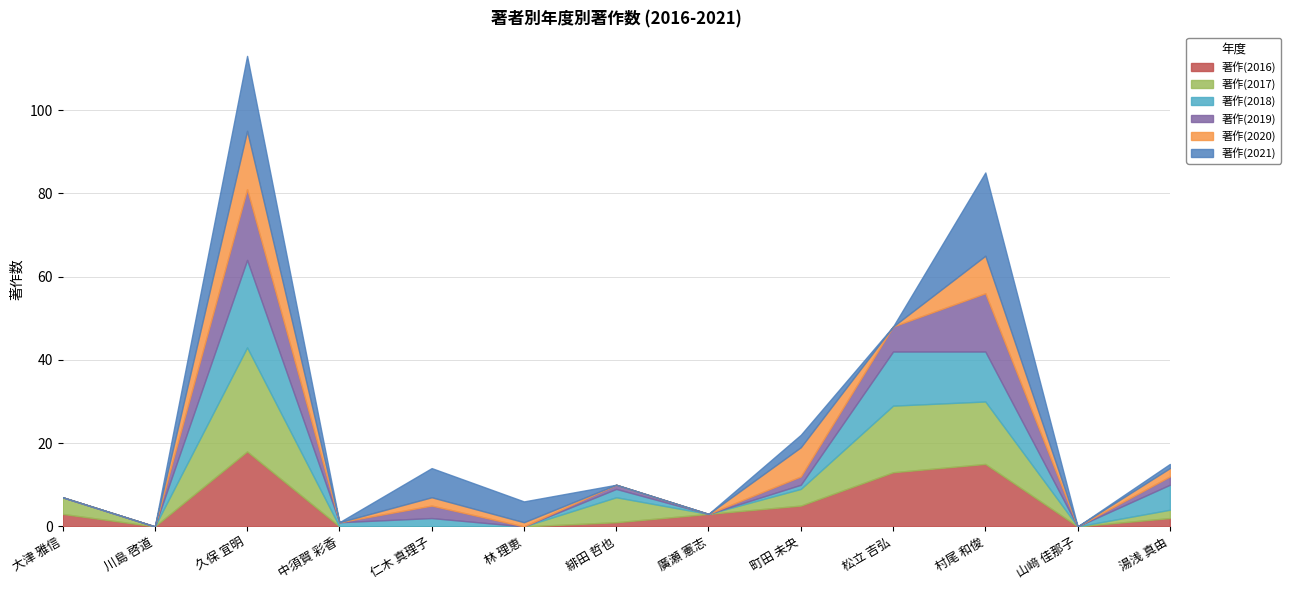

At how many categories does at least one series exceed 2?

10